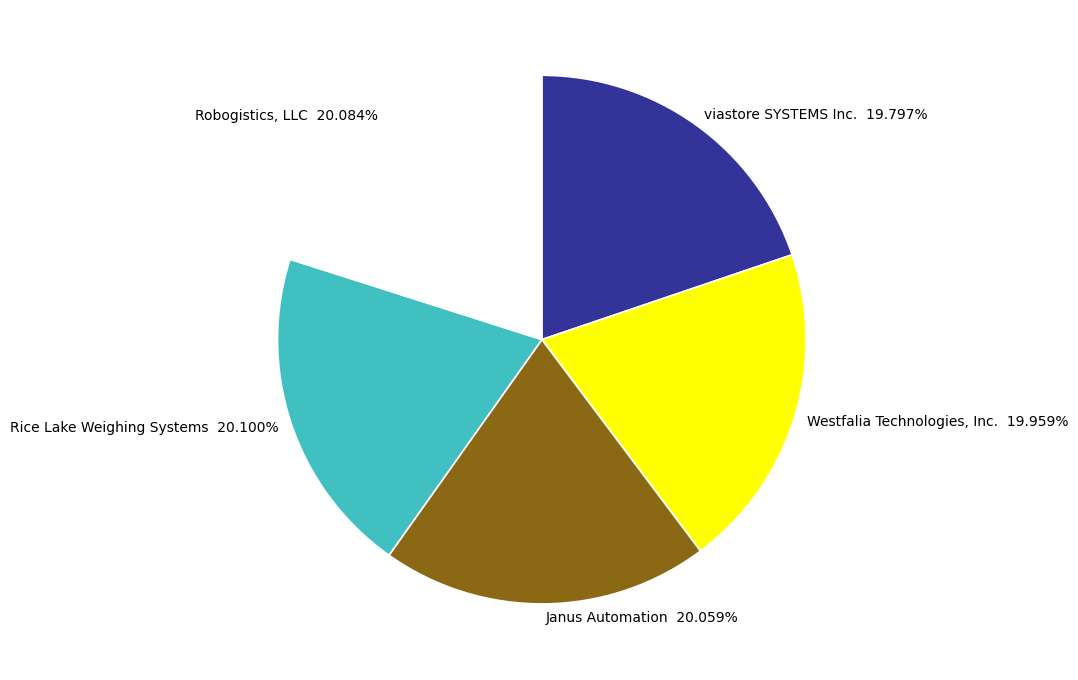

To the nearest percent, what is the combined percentage of Janus Automation and Robogistics, LLC?

40%